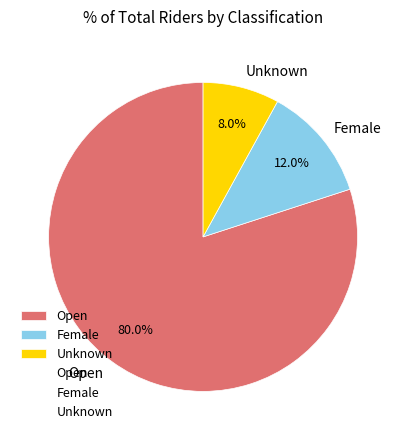

What is the smallest slice in the pie chart?

Unknown